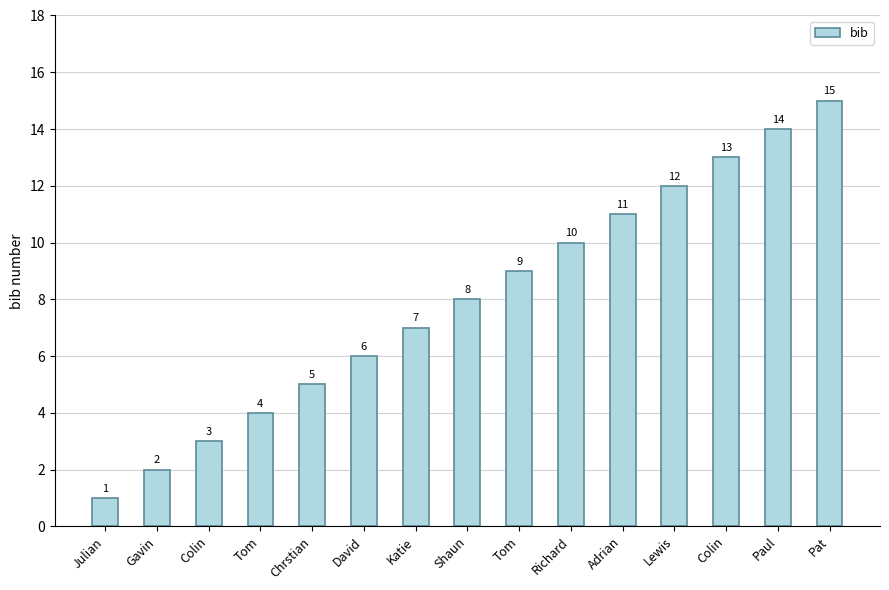

What is the ratio of the value at Chrstian to the value at Gavin?

2.5